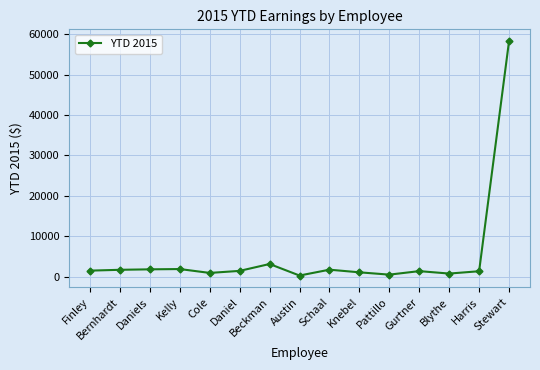

What is the maximum value shown in the chart?

58291.8